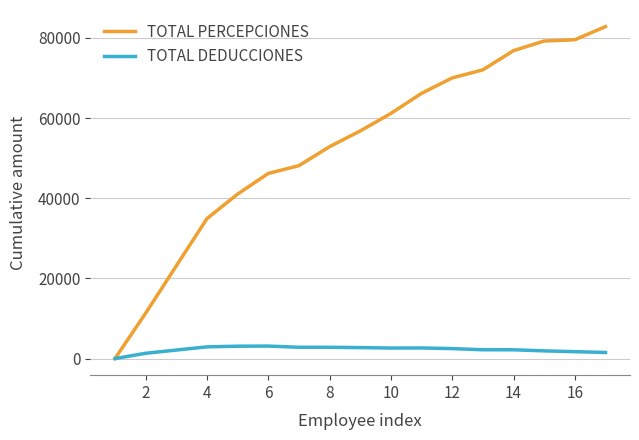

What is the maximum value shown in the chart?

82830